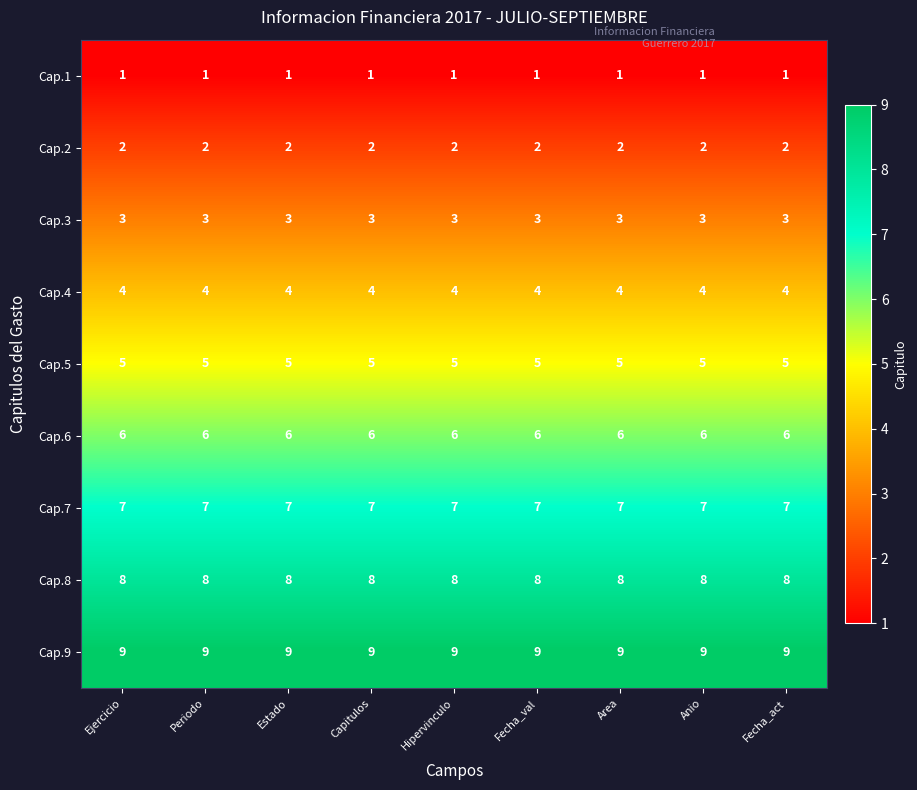

The value of Cap.7 at Area is 7. True or false?

True